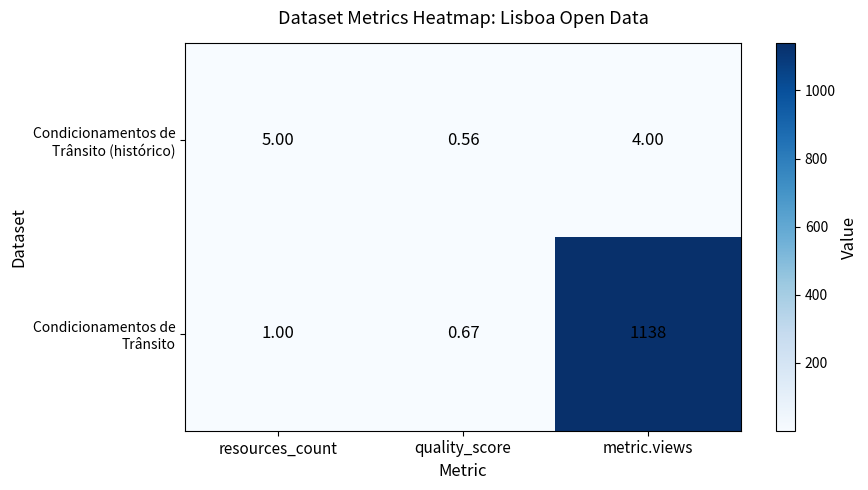

Which category has the highest value across all series?

metric.views